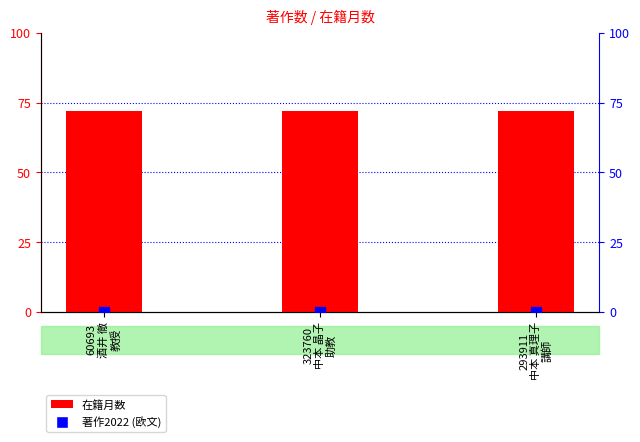

What is the total value across all series at 293911
中本 真理子
講師?

72